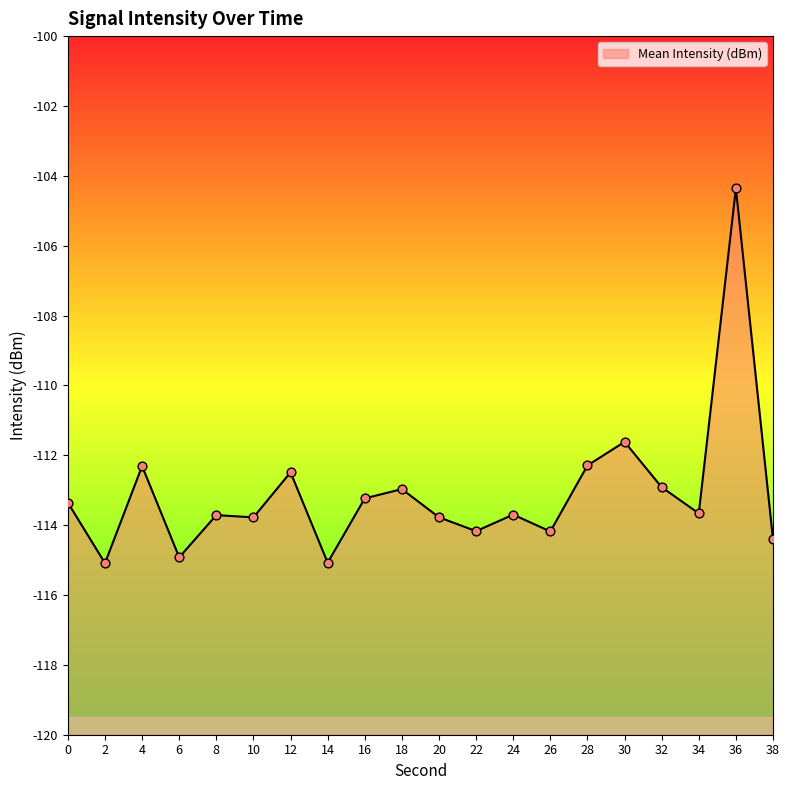

Which has a higher value, 32 or 6?

32